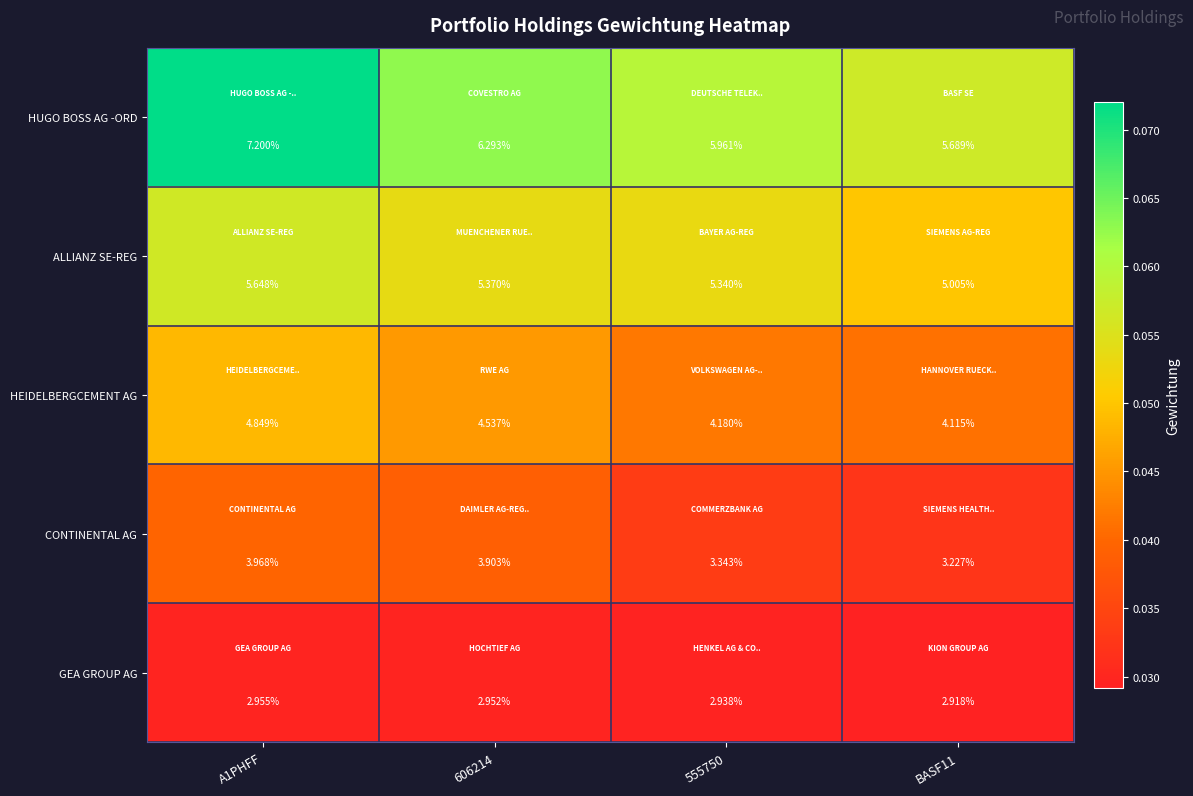

Rank the series at 555750 from highest to lowest value.

HUGO BOSS AG -ORD, ALLIANZ SE-REG, HEIDELBERGCEMENT AG, CONTINENTAL AG, GEA GROUP AG